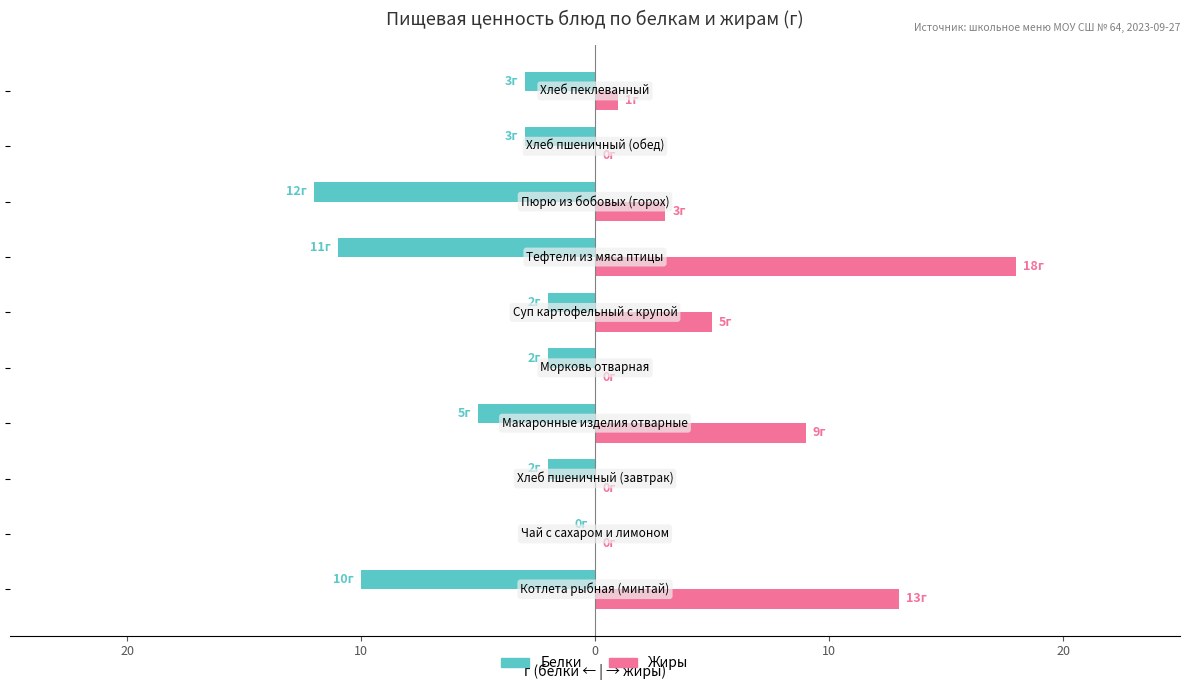

Are the bars grouped side by side (vs. stacked)?

Yes